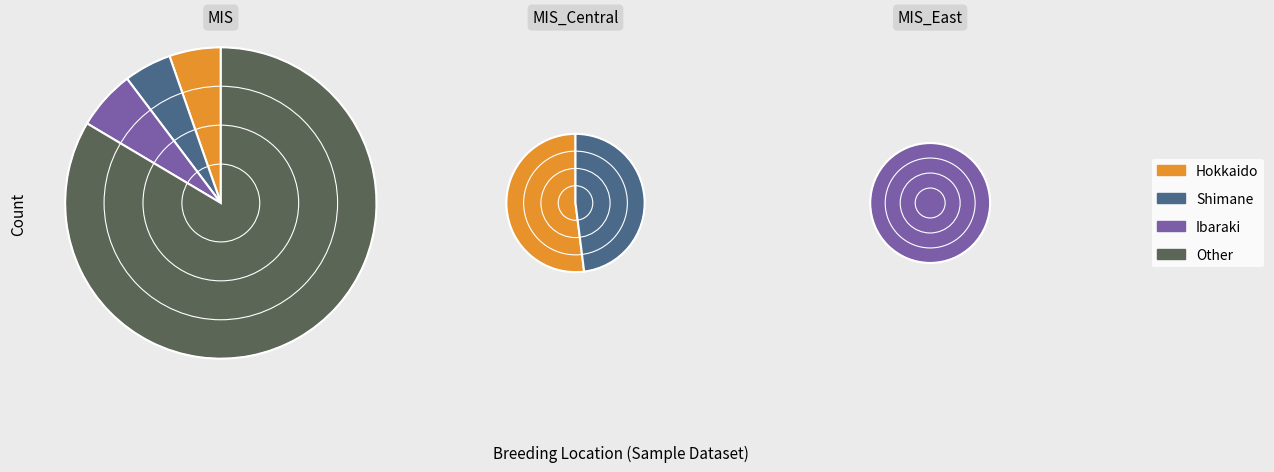

The Ibaraki slice represents 14% of the pie. True or false?

False